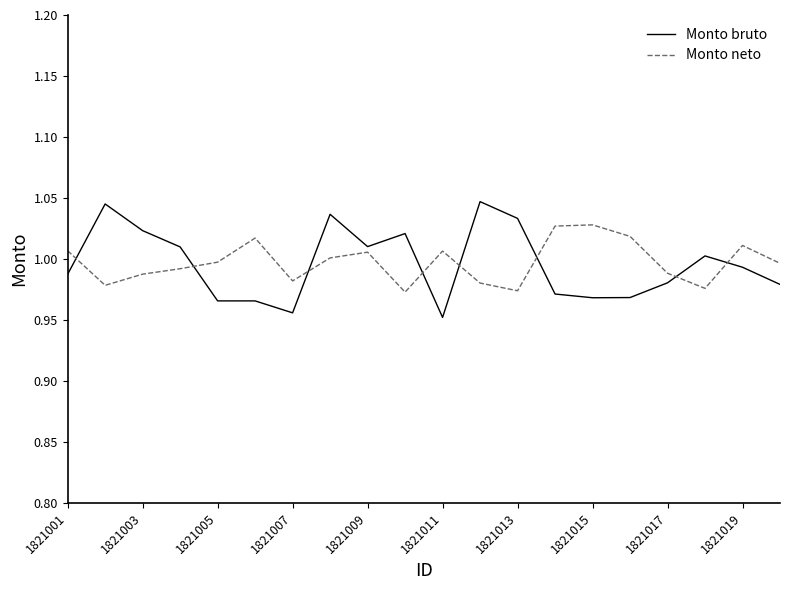

List the series in order of their peak value, highest first.

Monto bruto, Monto neto